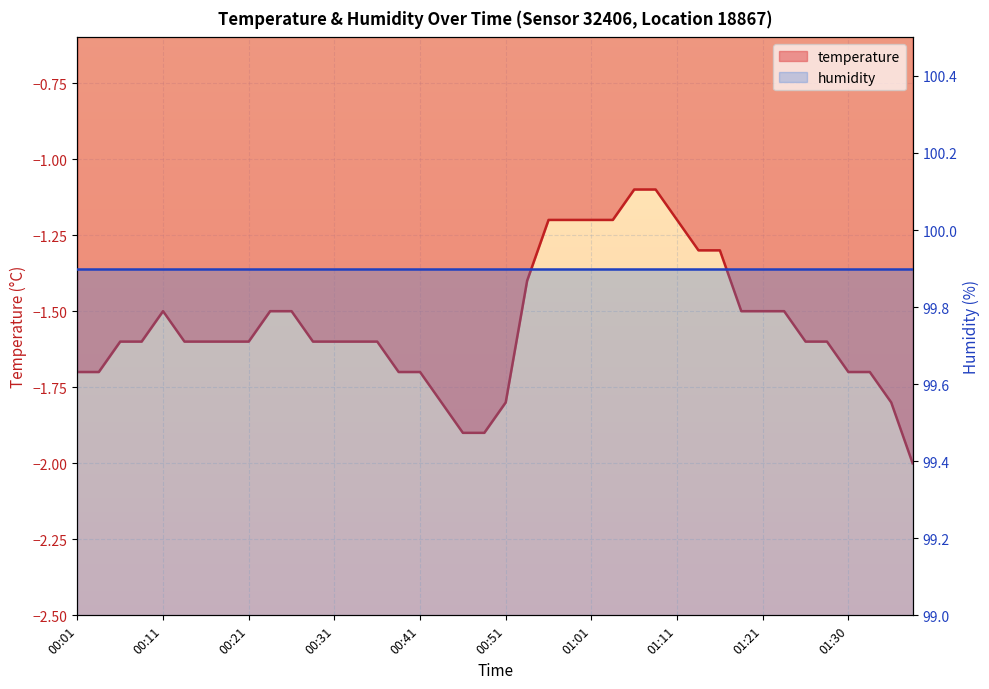

What is the average value?

-1.5